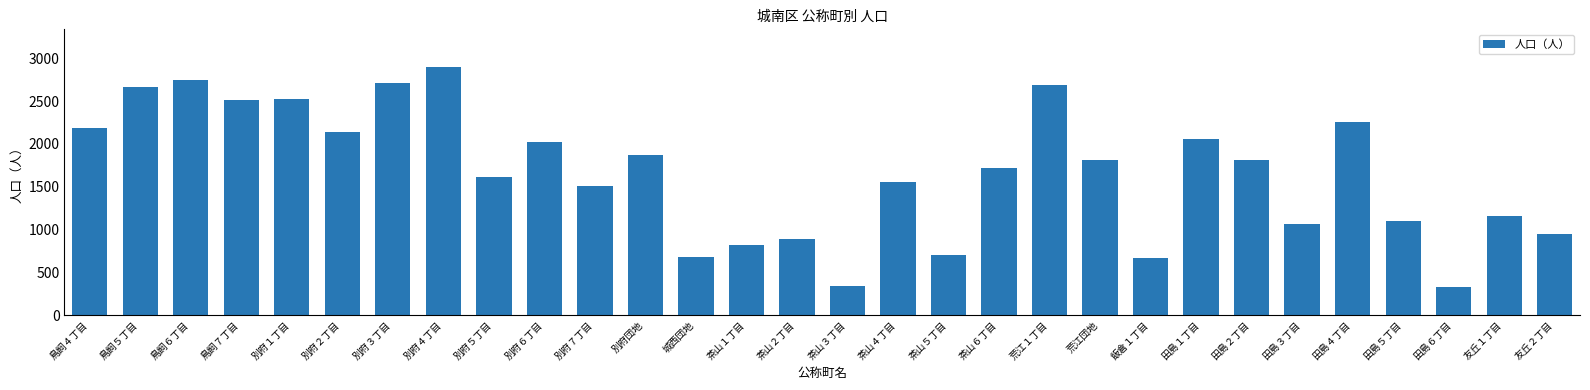

The chart shows a value of 2184 at 鳥飼４丁目. True or false?

True